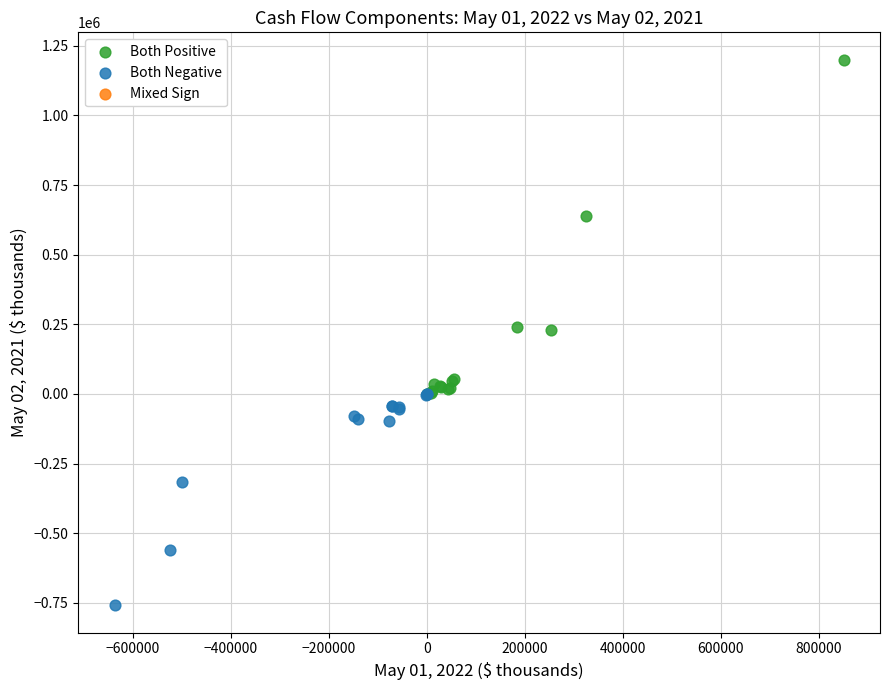

Which series reaches the minimum Y coordinate?

Both Negative